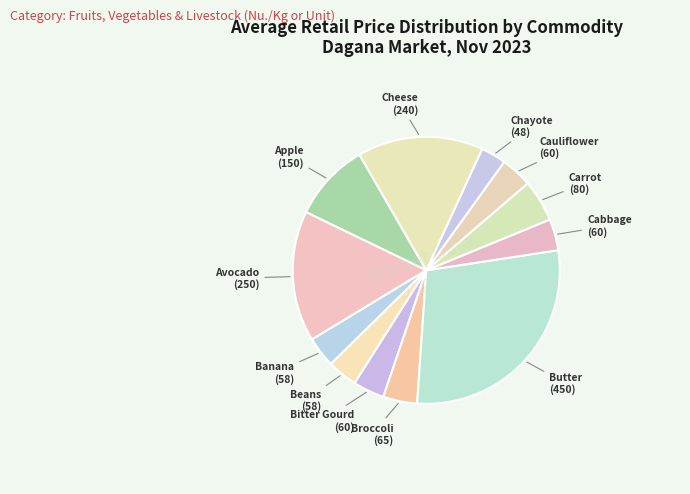

Which has a higher value, Avocado or Banana?

Avocado